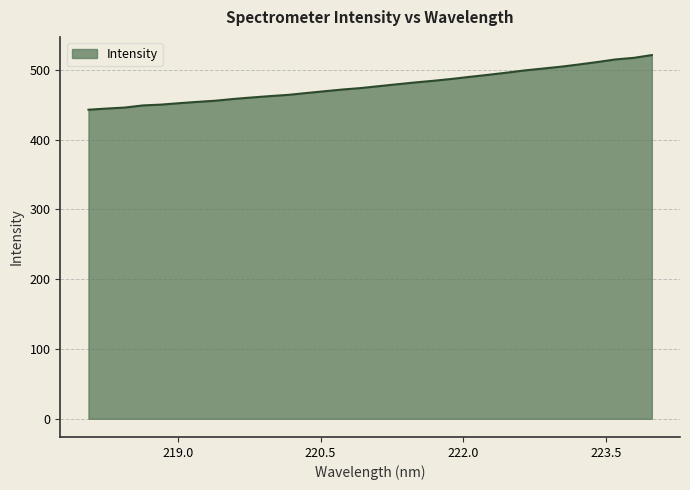

What is the difference between the maximum and second lowest values?

76.7